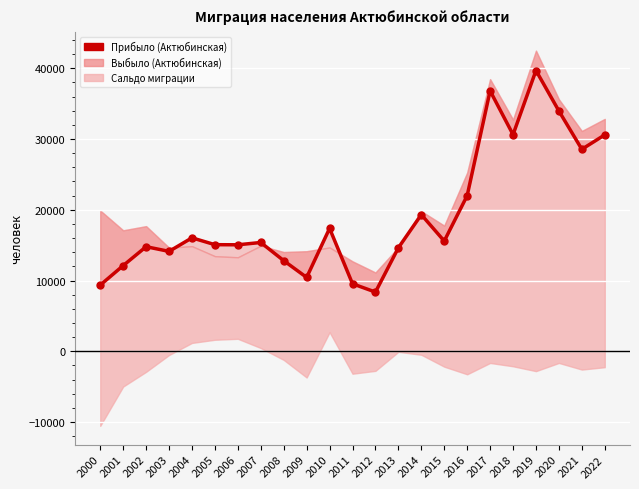

Which has a higher value, 2021 or 2004?

2021